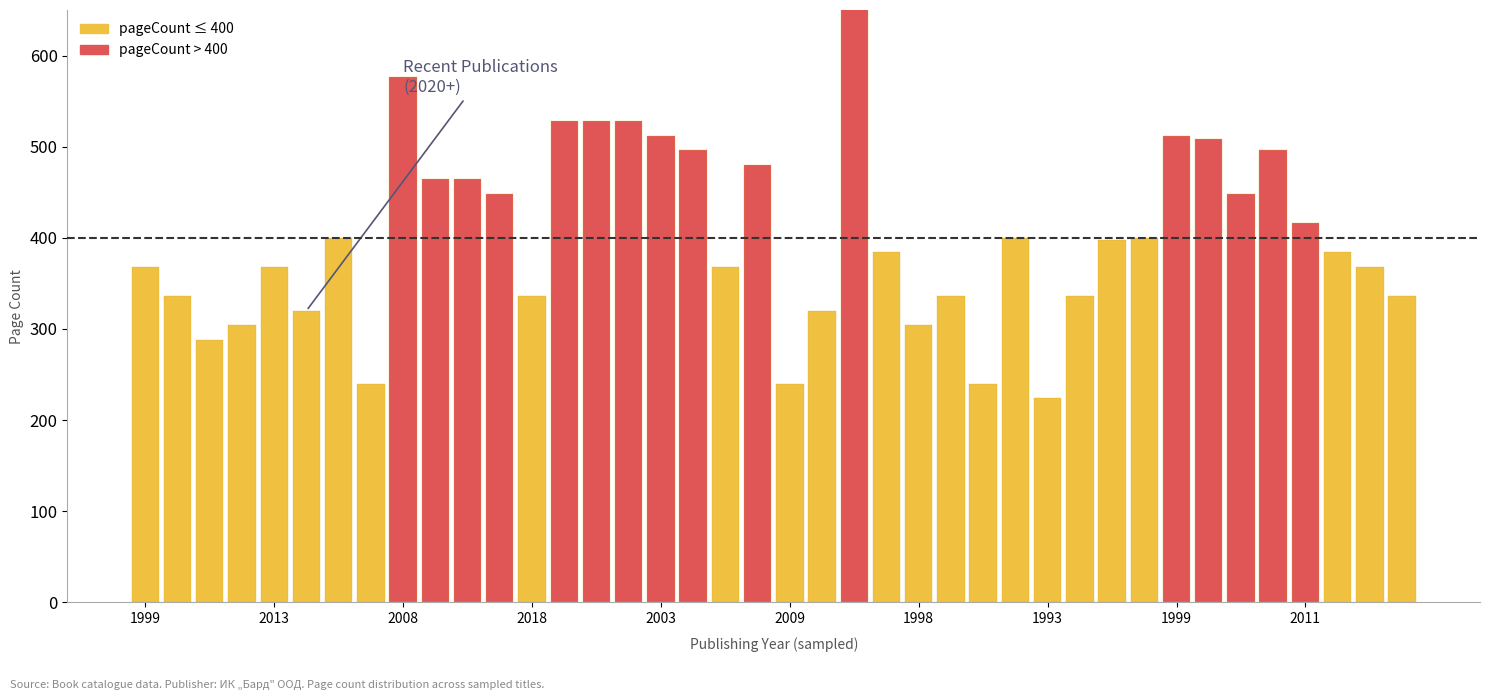

What is the value of the 39th bar from the left?

368